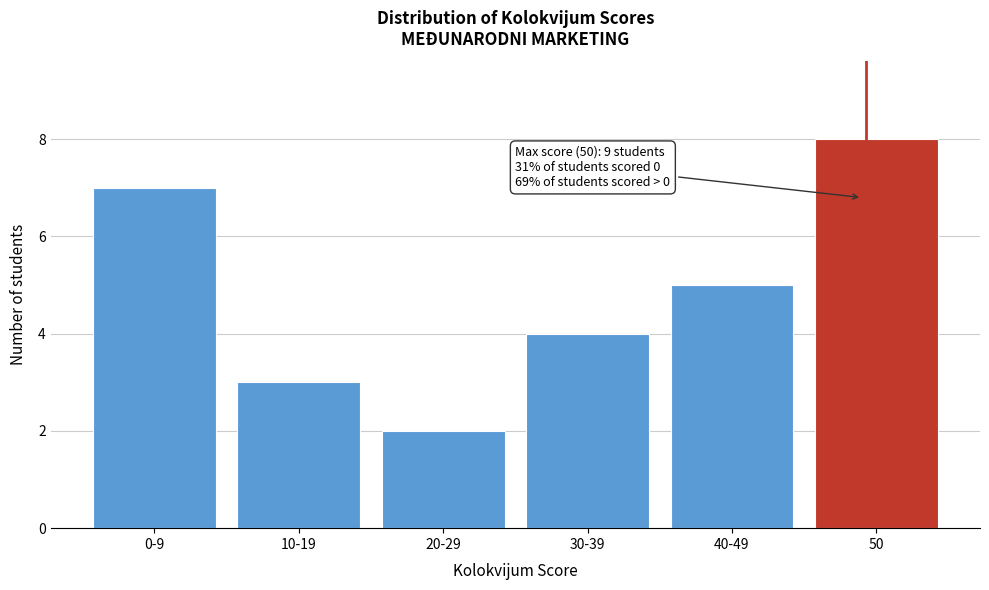

Reading right to left, extract all data points from this chart.

50=8	40-49=5	30-39=4	20-29=2	10-19=3	0-9=7